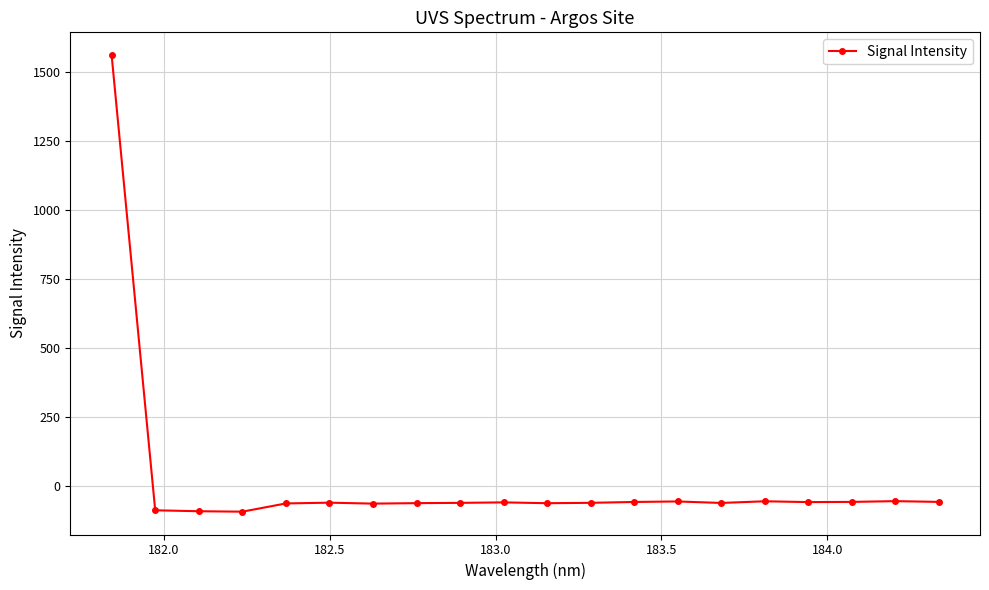

True or false: the data has more than 2 interior local peaks.

True